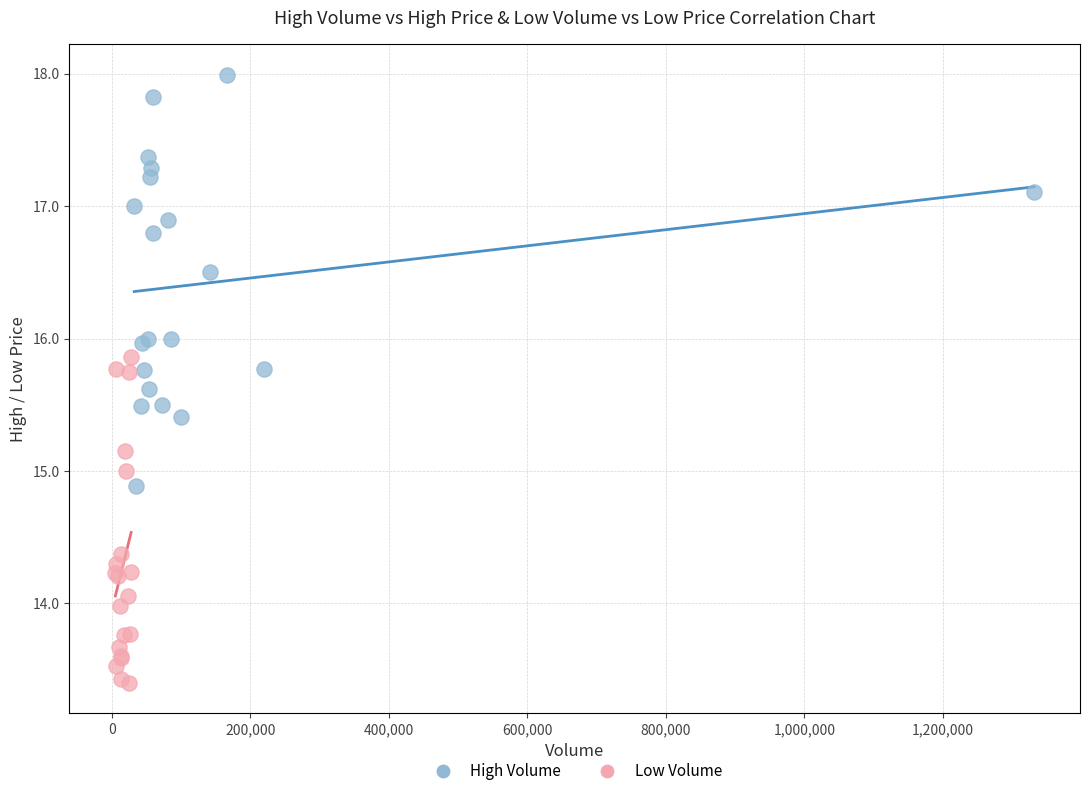

Which series has the widest spread of Y values?

High Volume